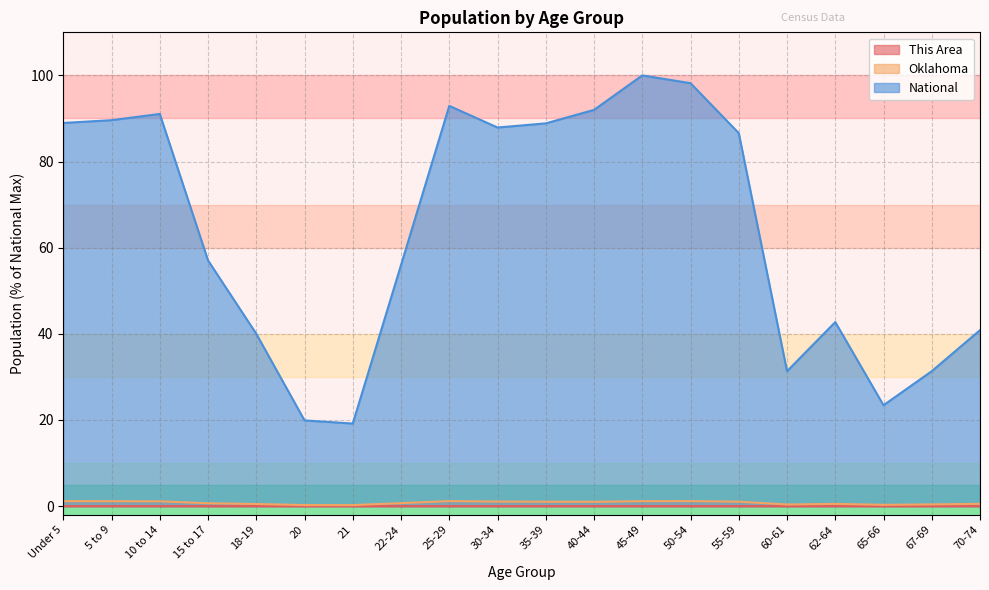

In This Area, how many points are lower than both neighbors (excluding endpoints)?

4